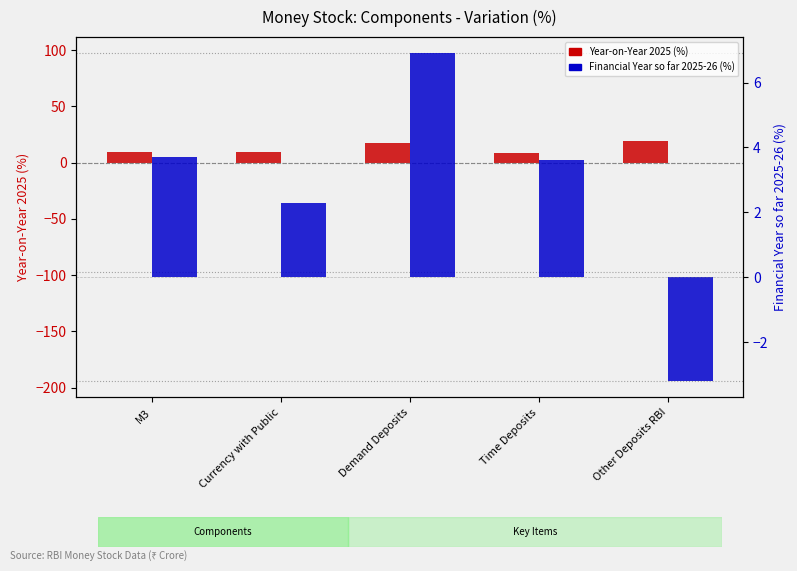

Is it true that Year-on-Year 2025 (%) equals 8.9 at Time Deposits?

True